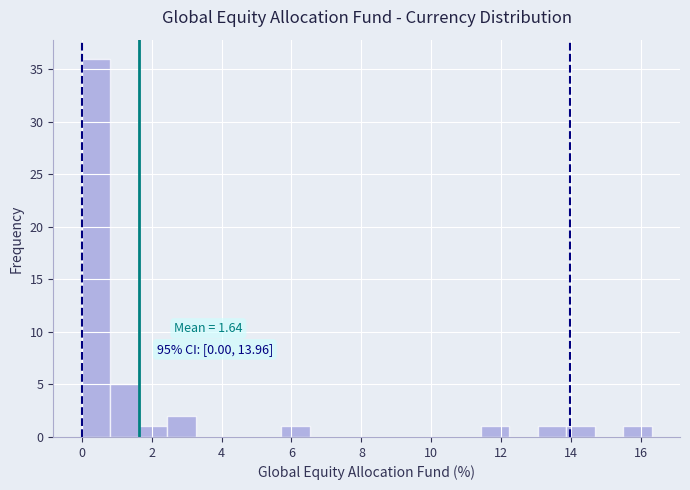

Over which range of the x-axis is the bar tallest?

0.0 to 0.8